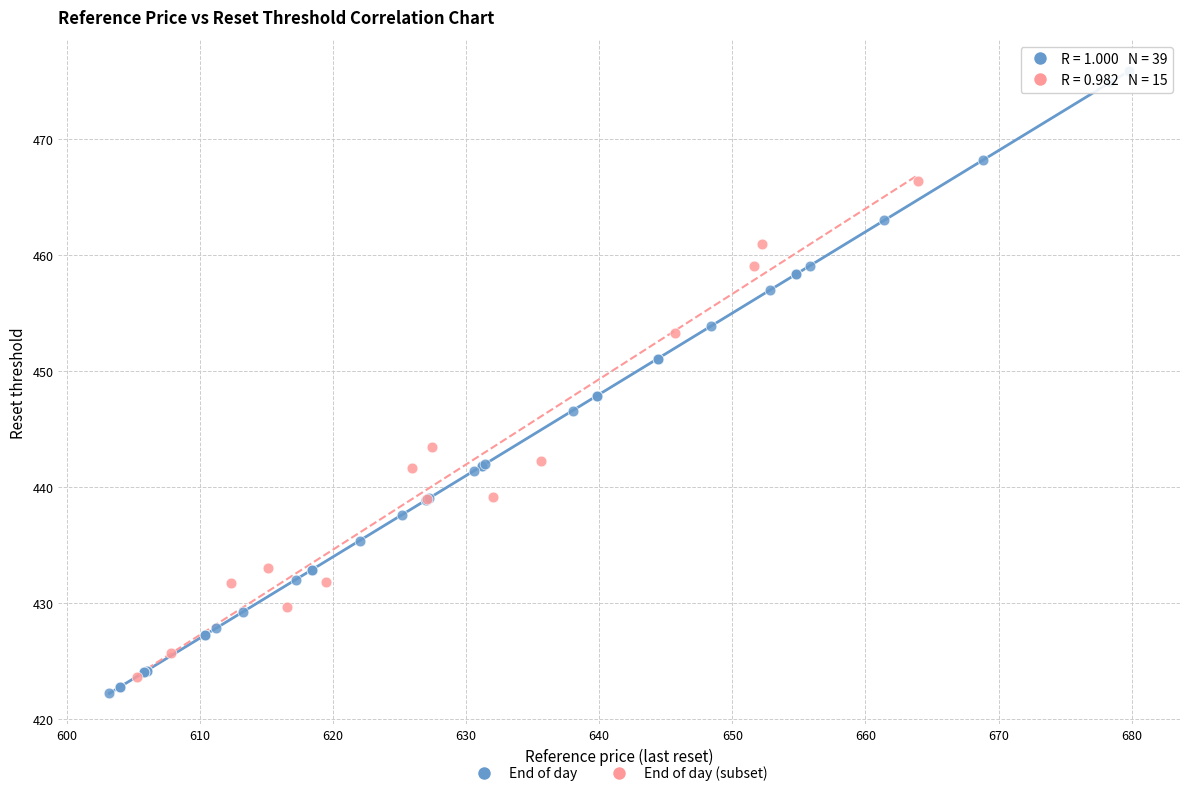

Which series contains the highest Y value?

End of day